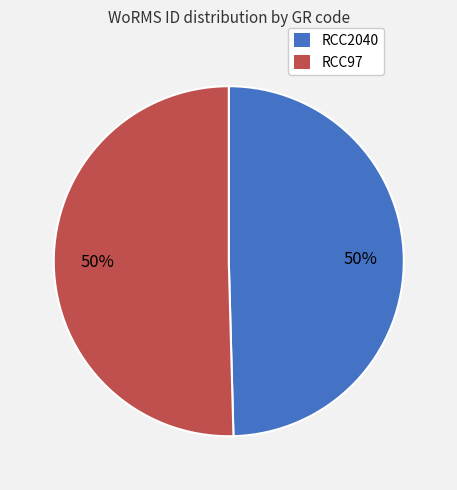

What percentage is the RCC2040 slice, to the nearest percent?

50%